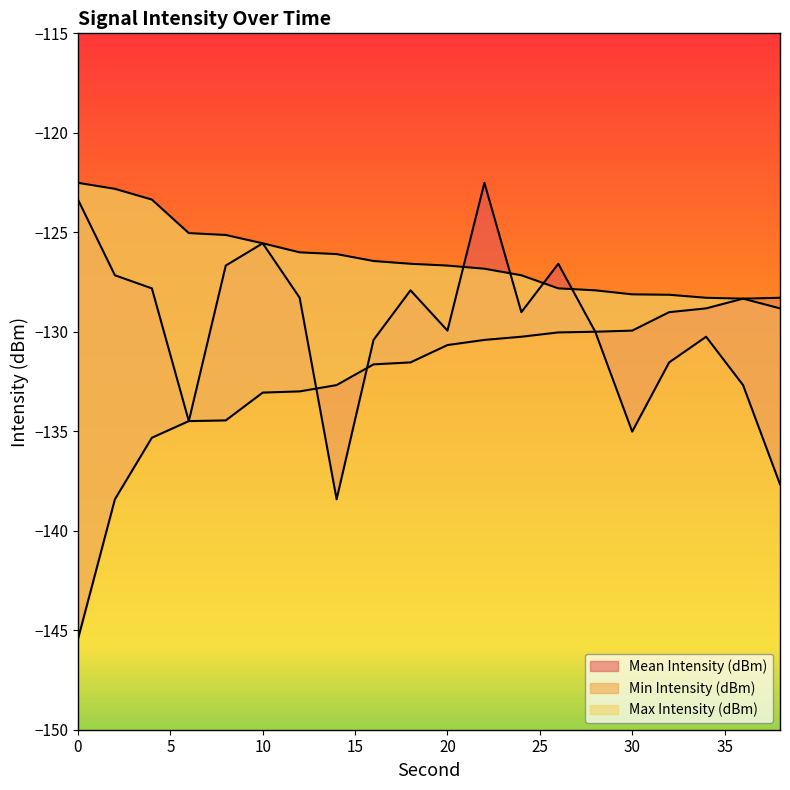

The value of Mean Intensity (dBm) at 38 is -234.6. True or false?

False